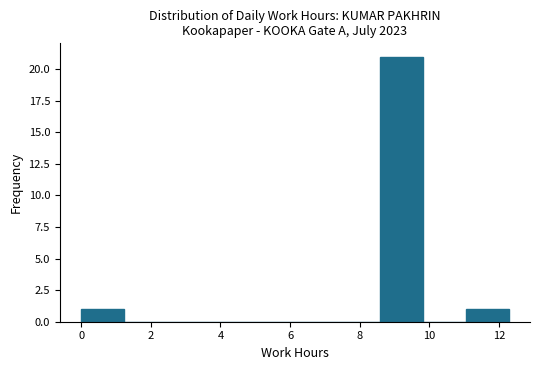

Which range on the x-axis has the tallest bar?

8.6 to 9.8